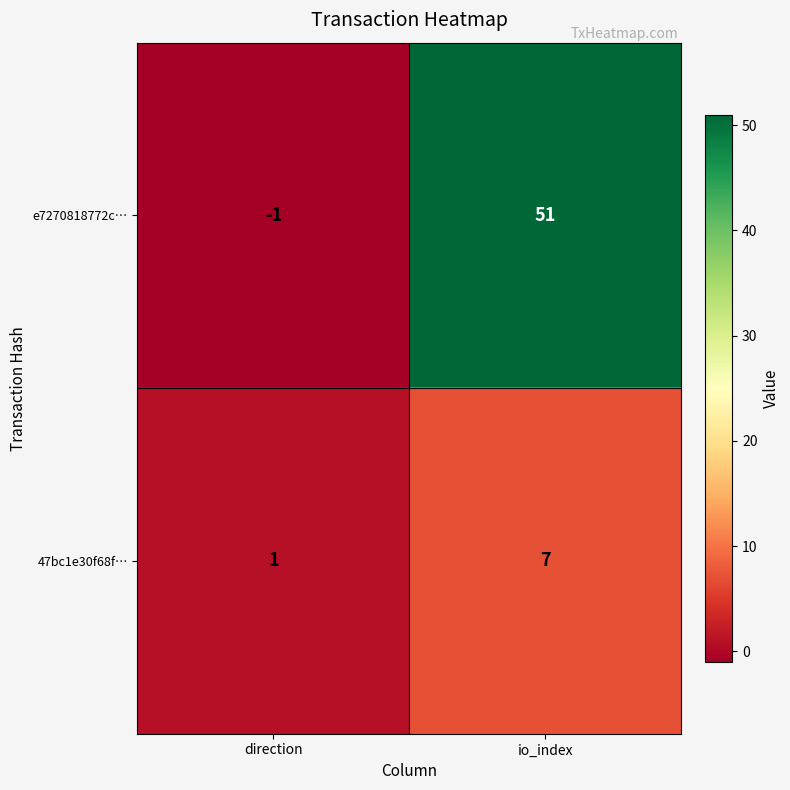

What is the spread (max minus min) of values at io_index?

44